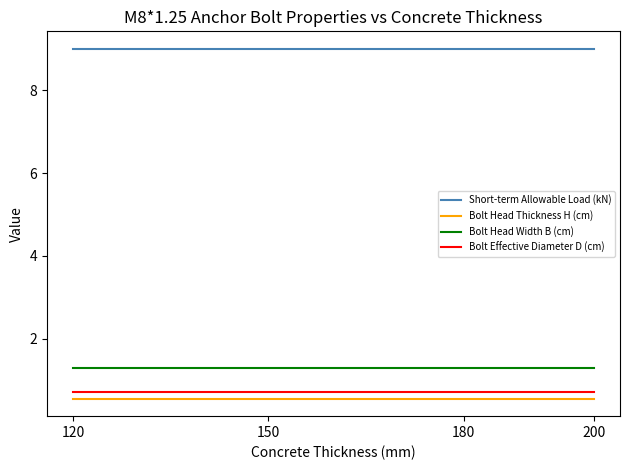

At how many categories does at least one series exceed 5?

4